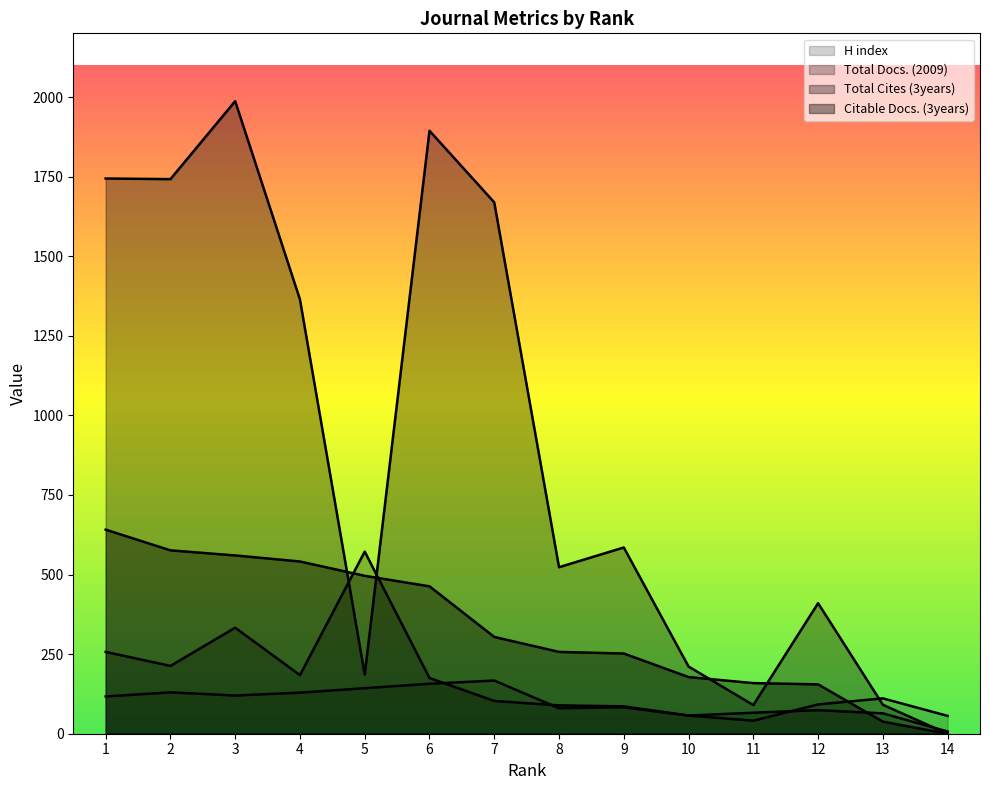

How many times do H index and Total Docs. (2009) cross each other?

3